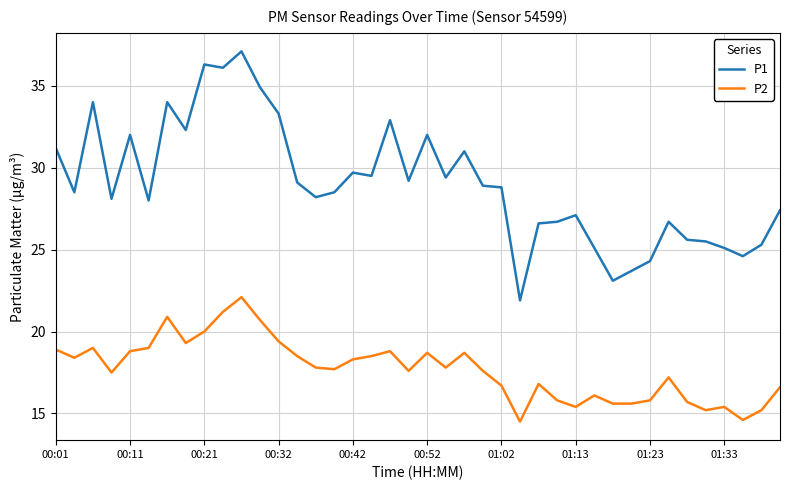

Reading right to left, transcribe all the data shown in this chart.

P1: 27.4	25.3	24.6	25.1	25.5	25.6	26.7	24.3	23.7	23.1	25.1	27.1	26.7	26.6	21.9	28.8	28.9	31.0	29.4	32.0	29.2	32.9	29.5	29.7	28.5	28.2	29.1	33.3	34.9	37.1	36.1	36.3	32.3	34.0	28.0	32.0	28.1	34.0	28.5	31.2
P2: 16.6	15.2	14.6	15.4	15.2	15.7	17.2	15.8	15.6	15.6	16.1	15.4	15.8	16.8	14.5	16.7	17.6	18.7	17.8	18.7	17.6	18.8	18.5	18.3	17.7	17.8	18.5	19.4	20.7	22.1	21.2	20.0	19.3	20.9	19.0	18.8	17.5	19.0	18.4	18.9